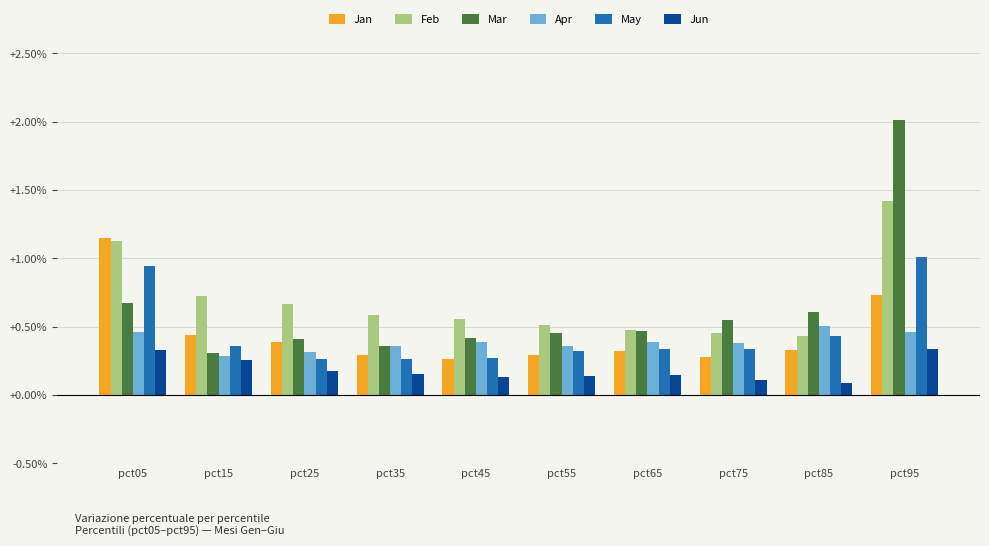

Count the number of data series in this chart.

6